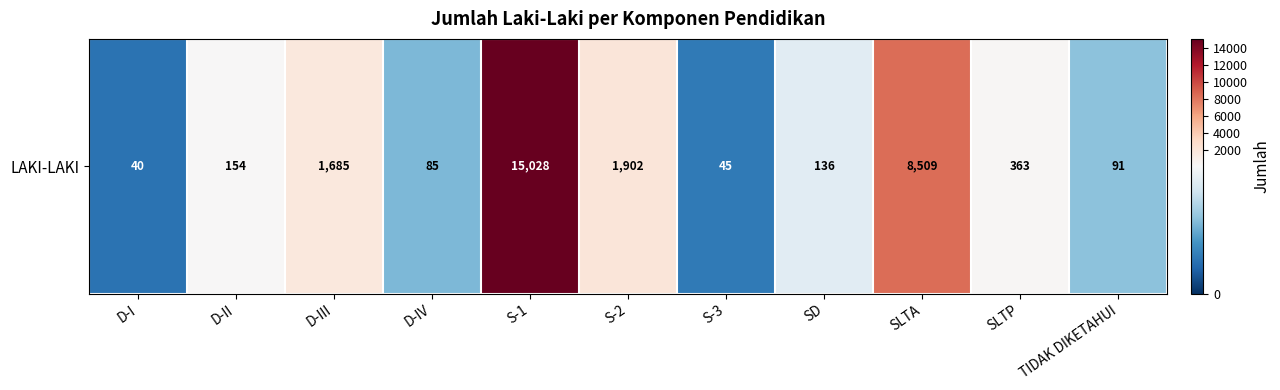

What is the sum of the values at D-I and S-3?

85